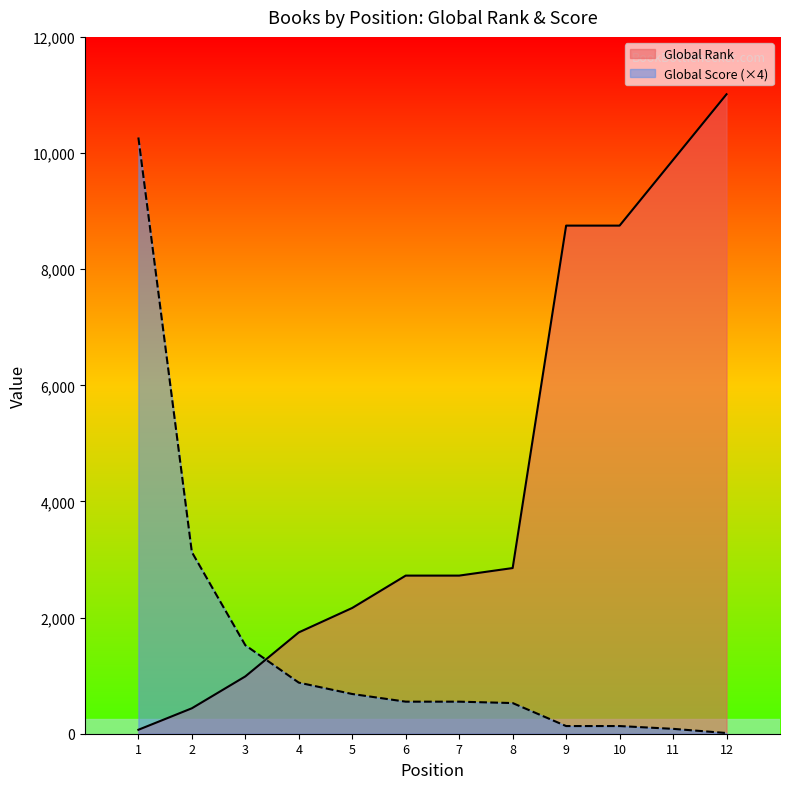

Which category has the lowest value in the Global Score series?

12